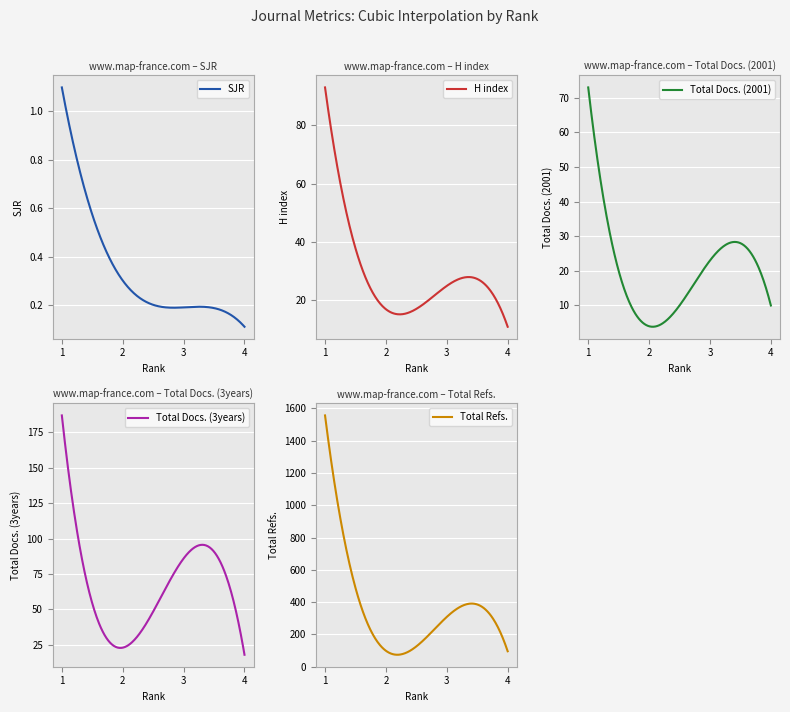

Which series has the largest range (max minus min)?

Total Refs.